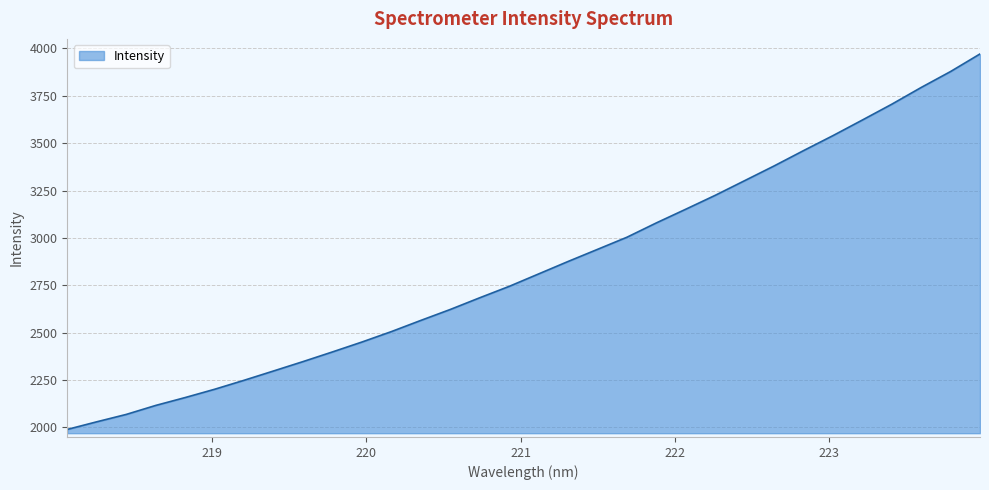

What is the greatest value displayed?

3970.4